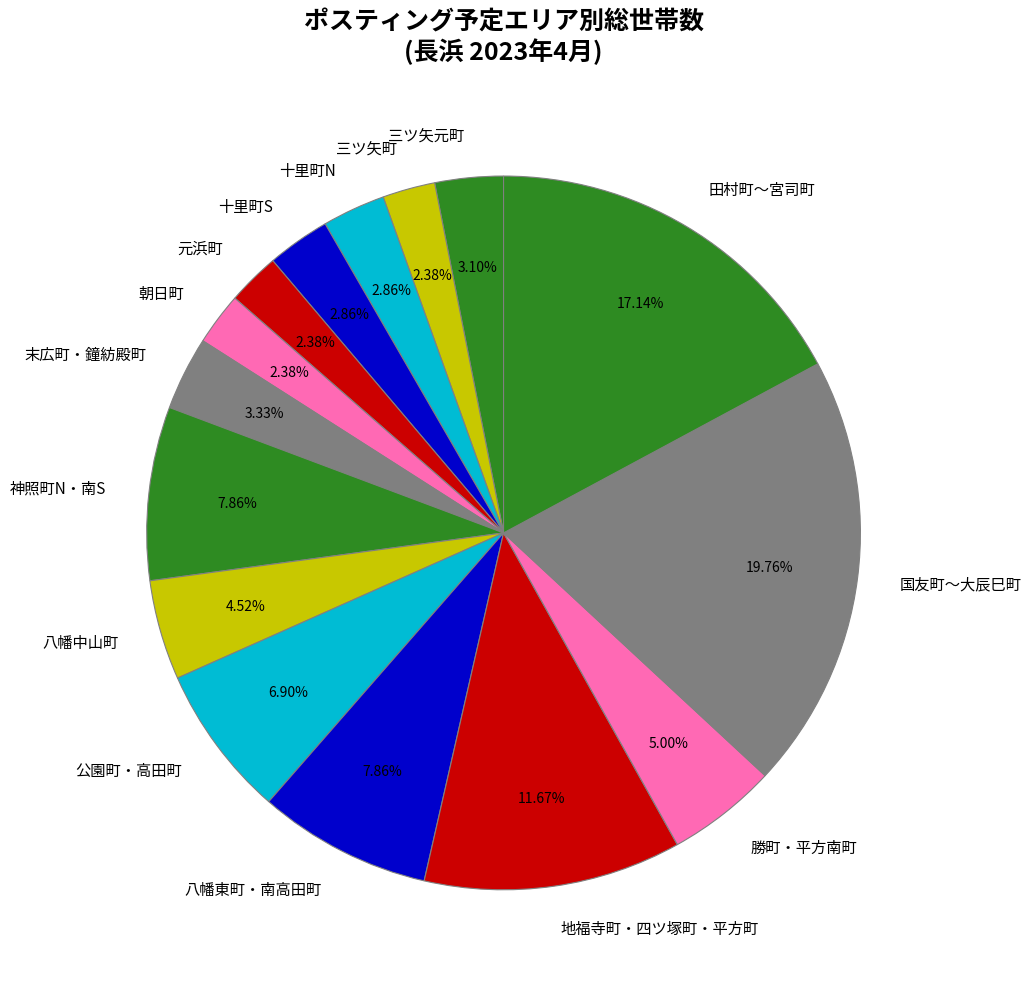

Which category has the biggest portion of the pie?

国友町～大辰巳町